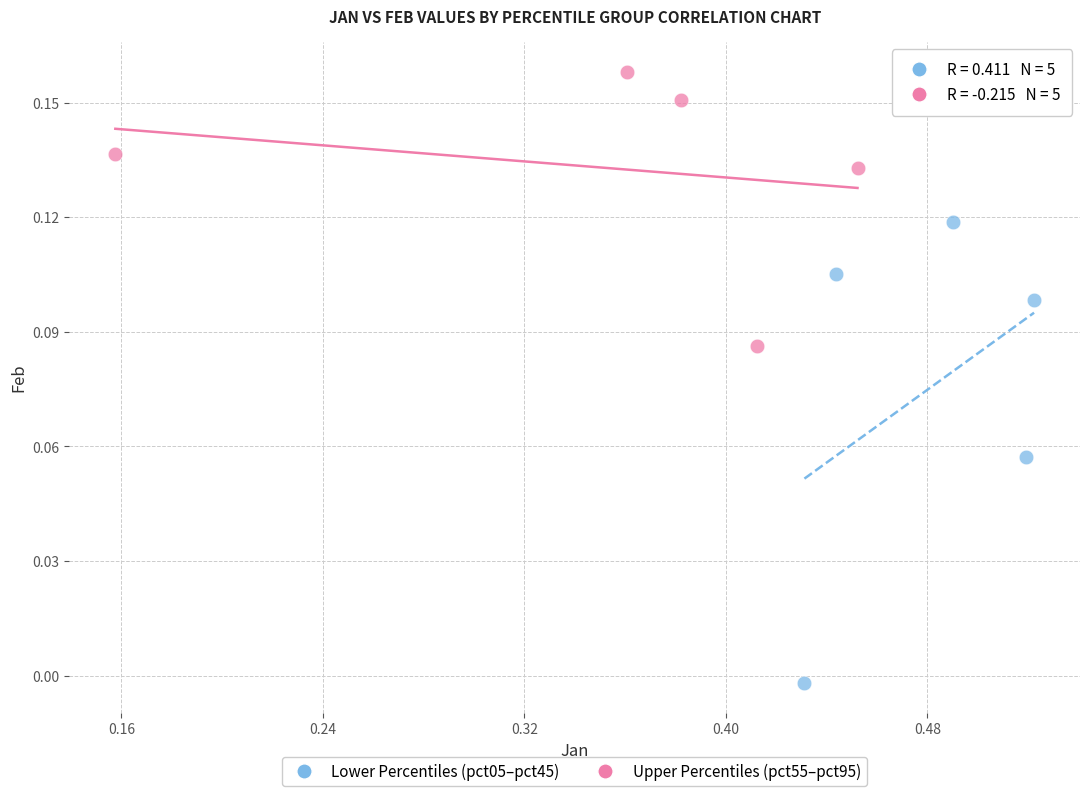

Which series has the widest spread of Y values?

Lower Percentiles (pct05–pct45)